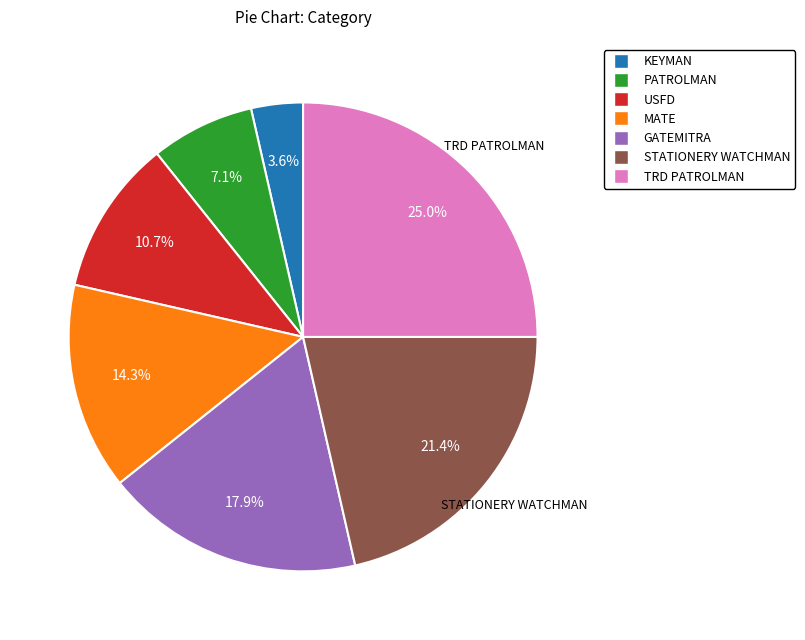

True or false: STATIONERY WATCHMAN accounts for 21% of the total.

True